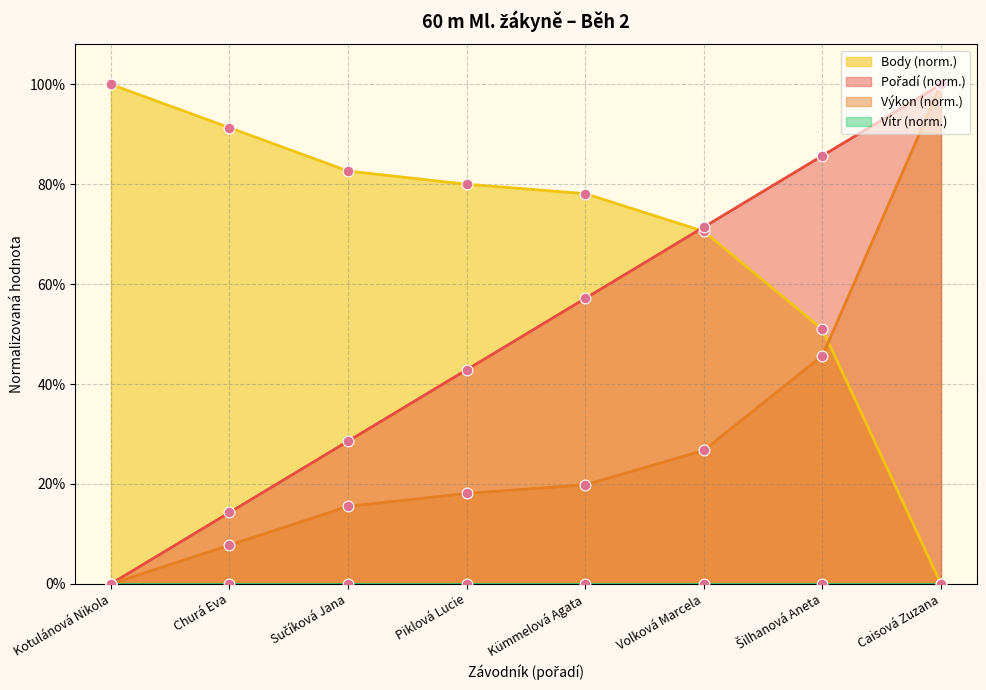

Which series contains the highest Y value?

Pořadí